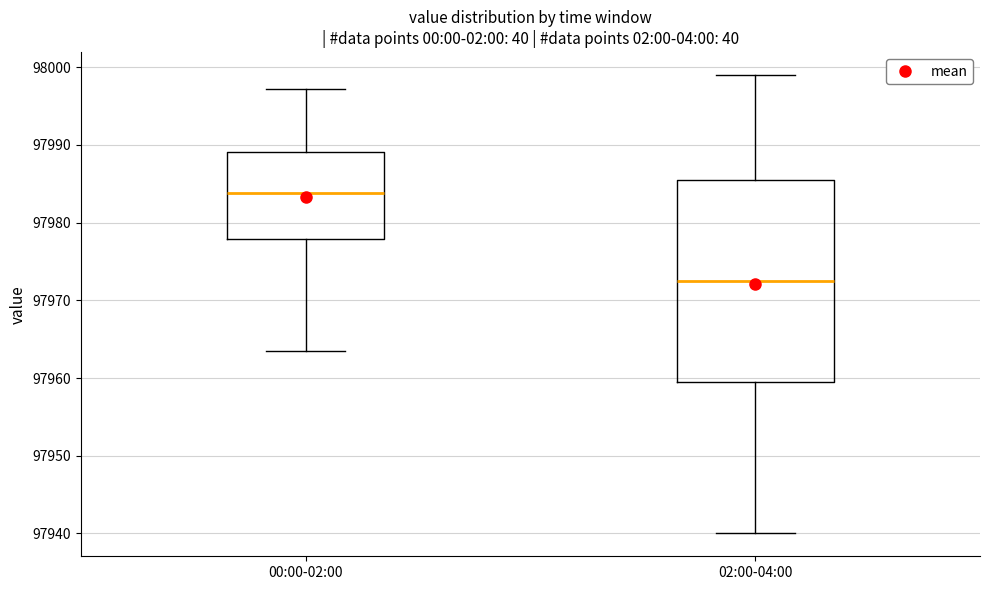

Which box is the tallest, from its lower edge to its upper edge?

02:00-04:00